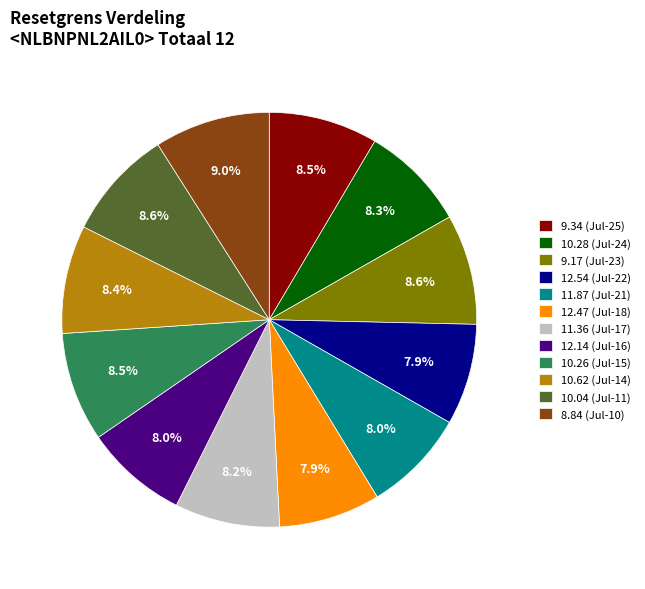

Combined, what portion of the pie is 12.54 and 10.62?

16.3%